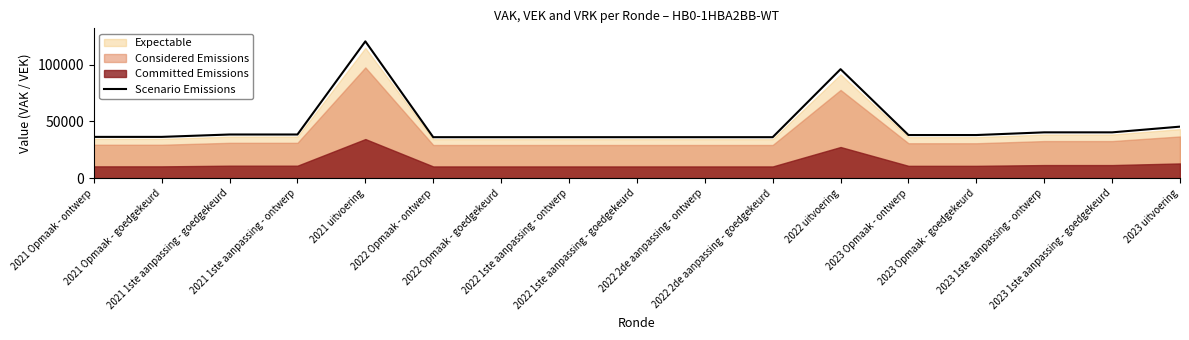

Which has a higher value, 2021 1ste aanpassing - goedgekeurd or 2023 Opmaak - goedgekeurd?

2021 1ste aanpassing - goedgekeurd